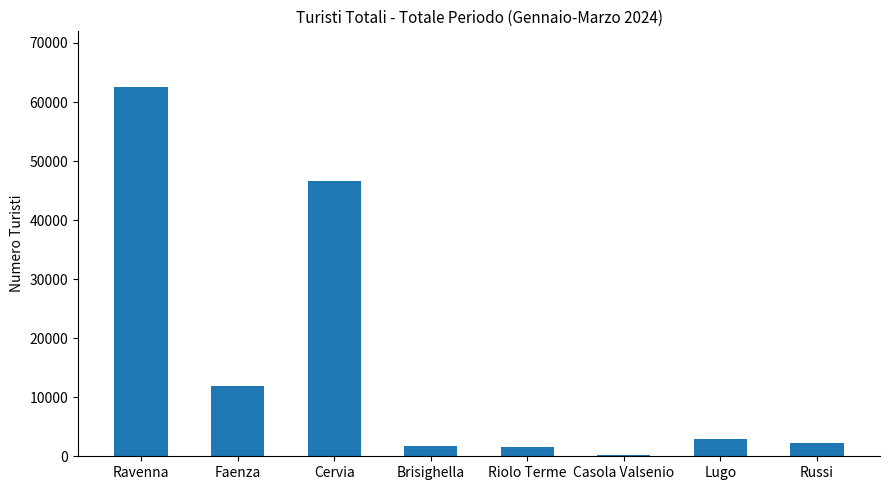

Which has a higher value, Cervia or Lugo?

Cervia